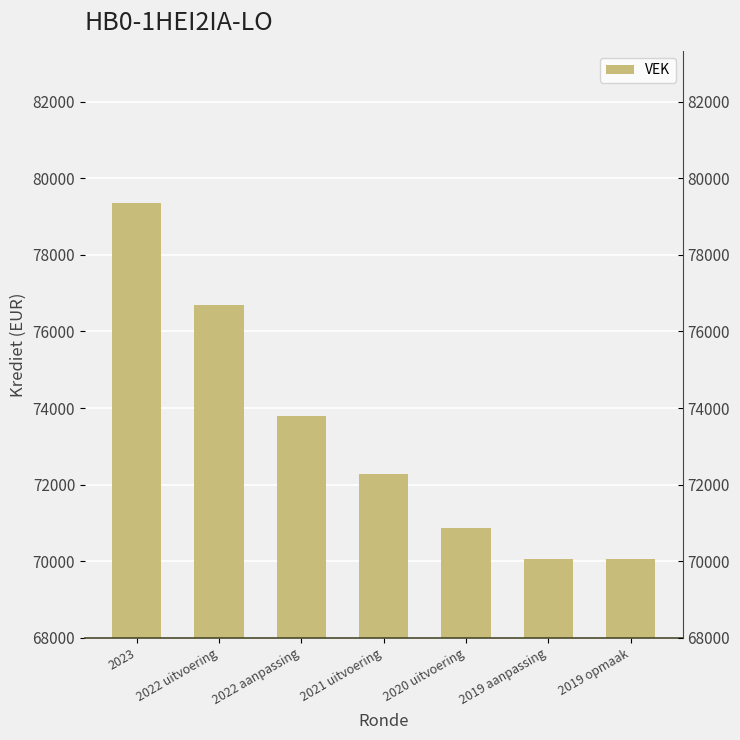

Between 2023 and 2021 uitvoering, which is larger?

2023